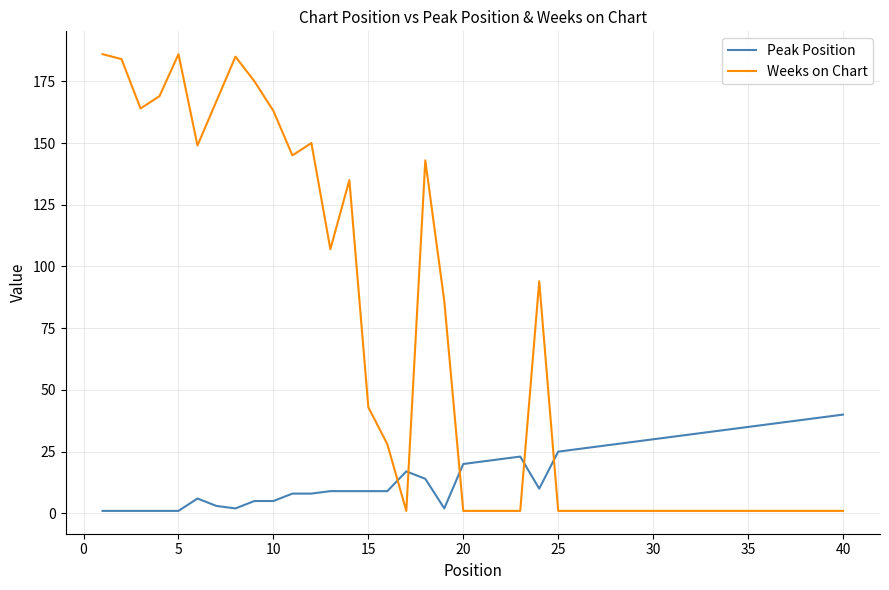

Which series has the largest total across all categories?

Weeks on Chart